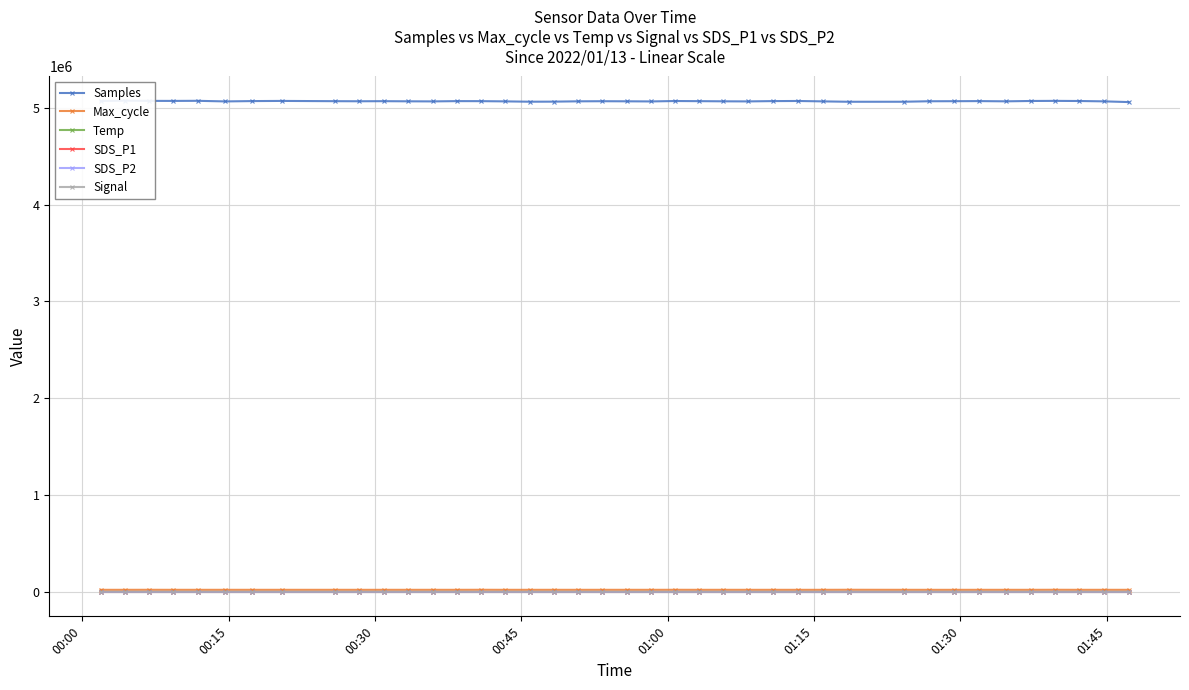

How many data points in Temp are above 2?

34